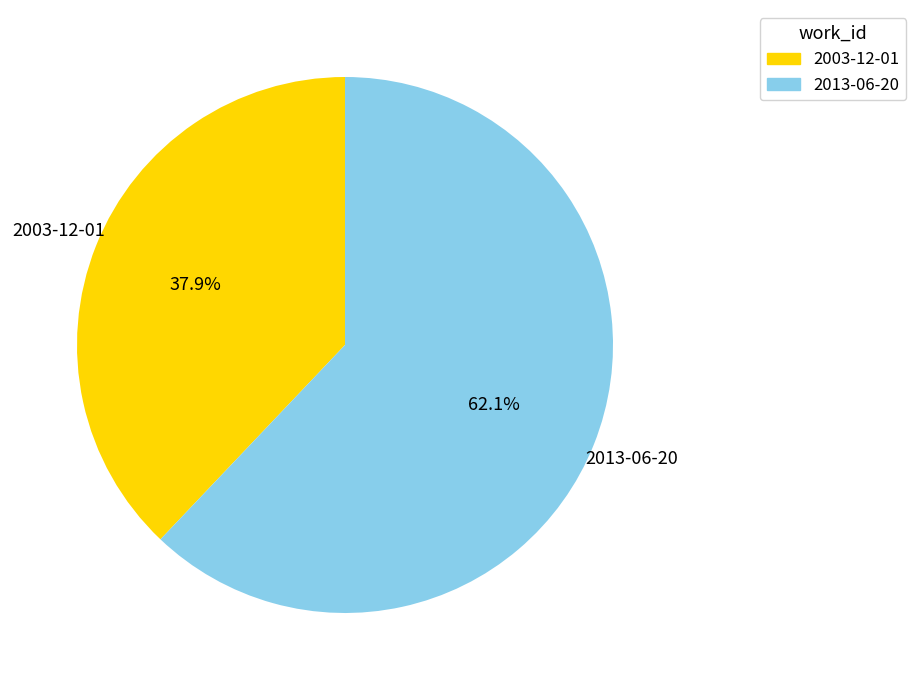

The 2013-06-20 slice represents 62% of the pie. True or false?

True